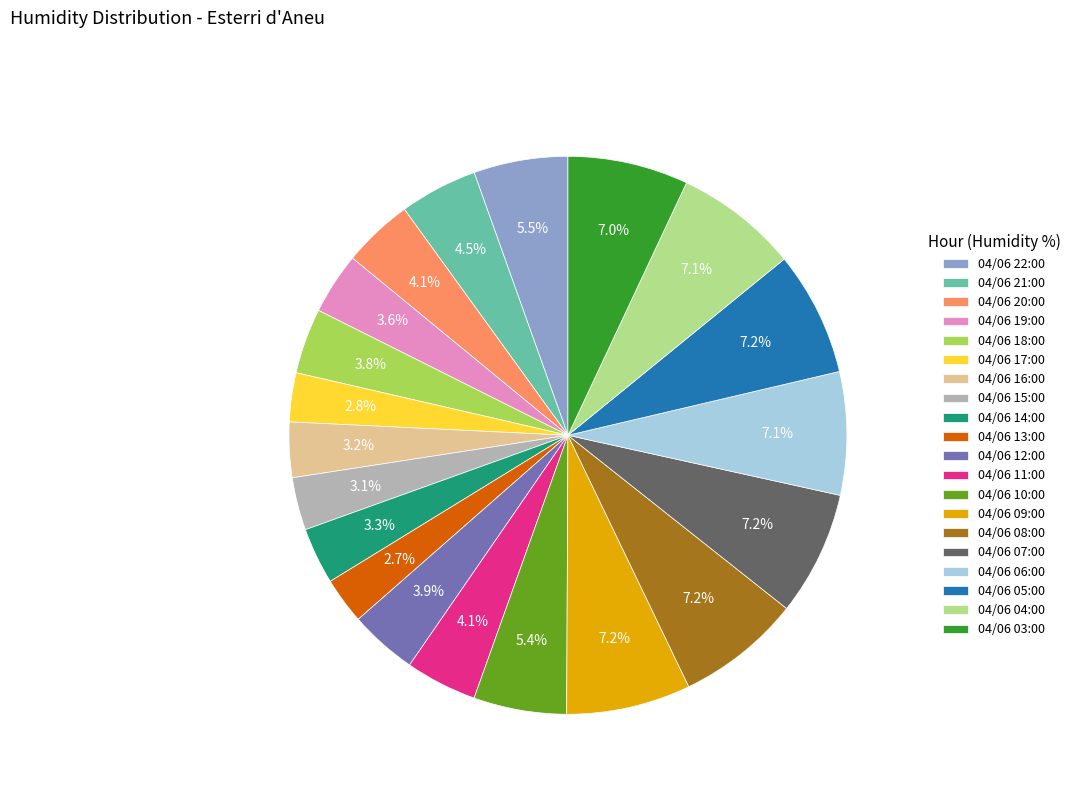

Count the number of slices in the pie.

20